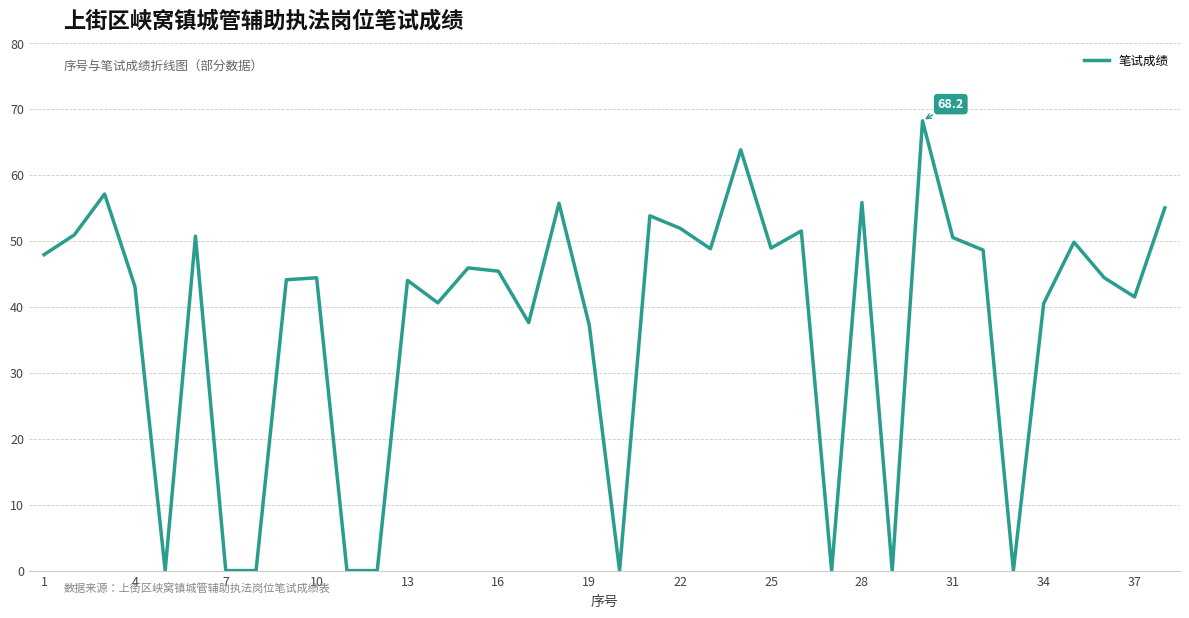

What is the difference between the maximum and minimum values?

68.2